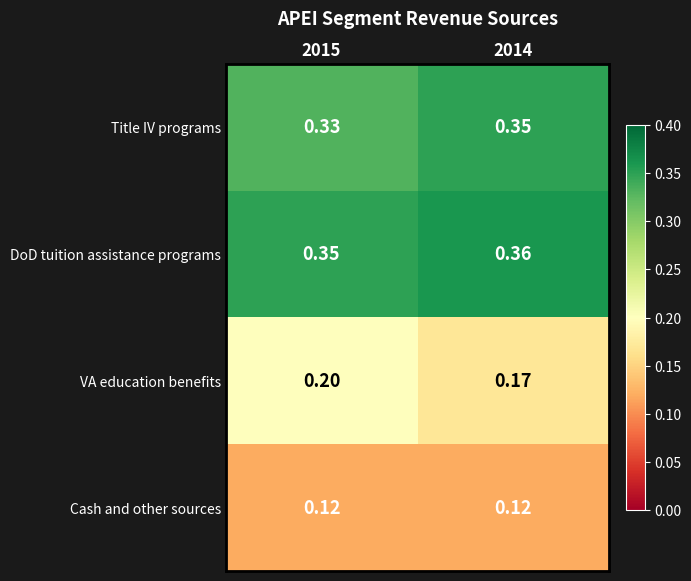

At 2014, list the series in order from smallest to largest.

Cash and other sources, VA education benefits, Title IV programs, DoD tuition assistance programs